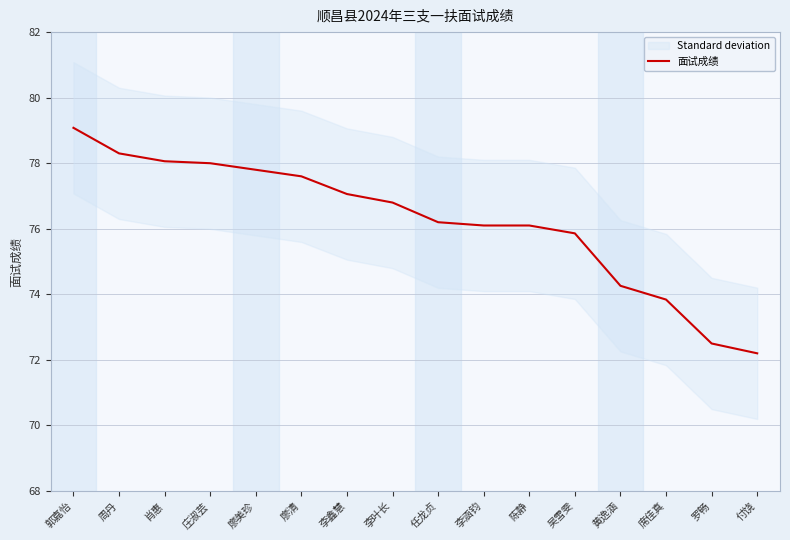

What is the change in value from 廖清 to 吴雪雯?

-1.7